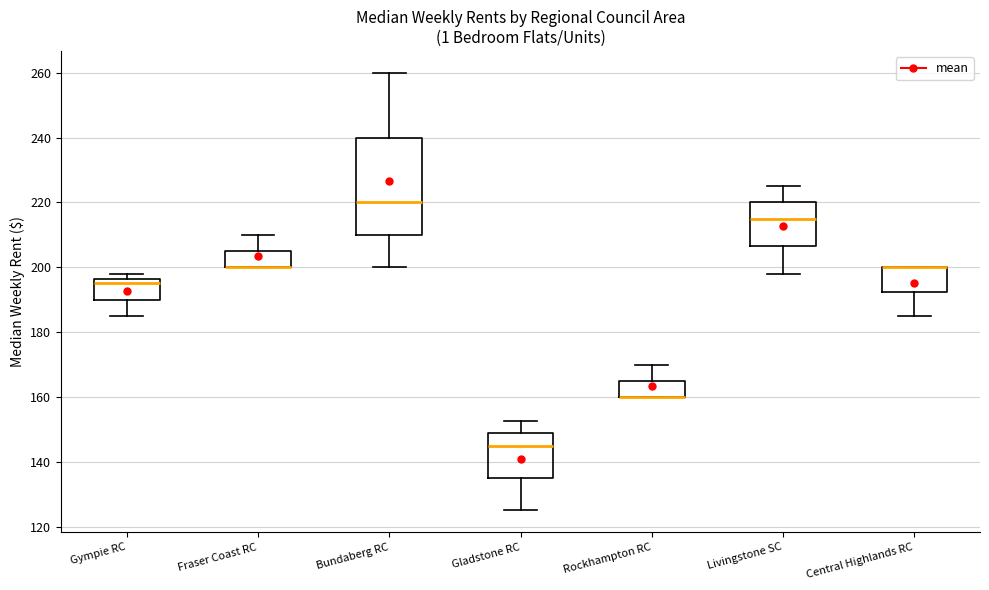

Reading left to right, read every box against the y-axis: the position of its median line, the range the box covers, and the ends of its whiskers. The values are not printed on the chart, so give them approximately, as read against the axis.

Gympie RC: median 196 (just below the box's upper edge), box 190 to 196, whiskers 186 to 198
Fraser Coast RC: median 200 (drawn on the box's lower edge), box 200 to 206, whiskers 200 to 210
Bundaberg RC: median 220, box 210 to 240, whiskers 200 to 260
Gladstone RC: median 146, box 136 to 148, whiskers 126 to 152
Rockhampton RC: median 160 (drawn on the box's lower edge), box 160 to 166, whiskers 160 to 170
Livingstone SC: median 216, box 206 to 220, whiskers 198 to 226
Central Highlands RC: median 200 (drawn on the box's upper edge), box 192 to 200, whiskers 186 to 200